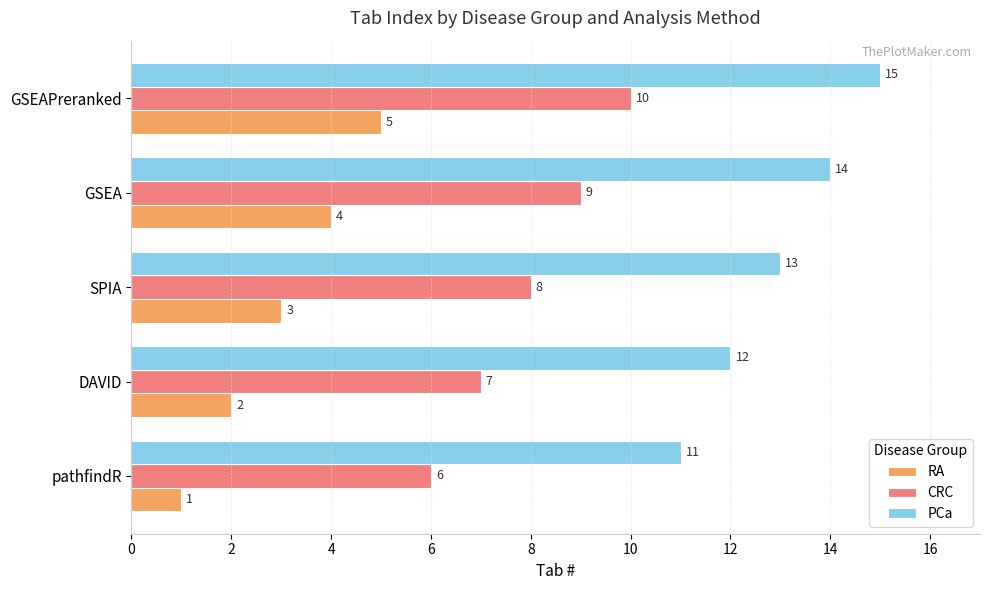

What is the difference between the highest and lowest values at DAVID?

10